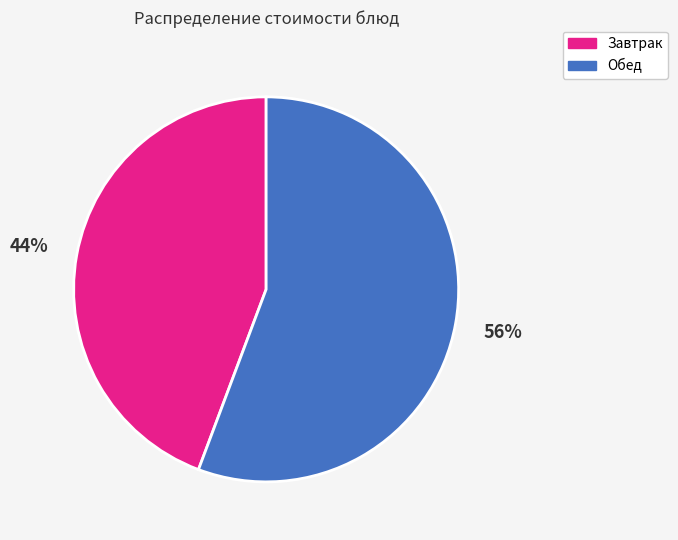

To the nearest percent, what is the average slice percentage?

50%